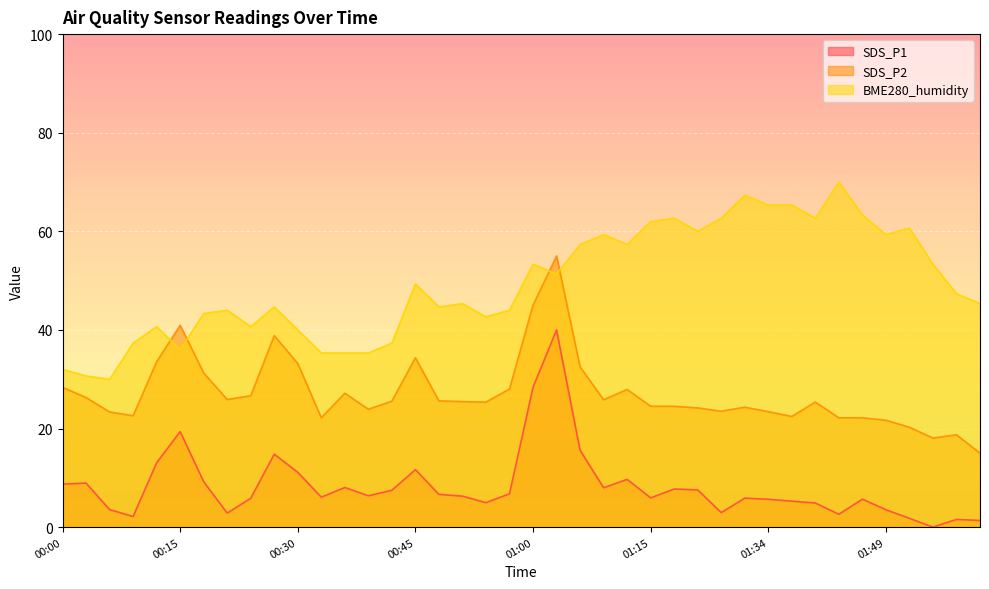

Reading left to right, list all the values displayed in this chart.

SDS_P1: 00:00=8.7	00:03=8.9	00:06=3.6	00:09=2.1	00:12=13.1	00:15=19.4	00:18=9.2	00:21=2.8	00:24=5.9	00:27=14.8	00:30=11.1	00:33=6.1	00:36=8.0	00:39=6.4	00:42=7.5	00:45=11.7	00:48=6.6	00:51=6.3	00:54=5.0	00:57=6.8	01:00=28.4	01:03=40.0	01:06=15.6	01:09=8.0	01:12=9.7	01:15=5.9	01:19=7.7	01:22=7.6	01:25=2.9	01:28=5.9	01:34=5.7	01:37=5.3	01:40=4.9	01:43=2.6	01:46=5.7	01:49=3.5	01:52=1.8	01:55=0.0	01:59=1.6	02:02=1.4
SDS_P2: 00:00=28.3	00:03=26.3	00:06=23.4	00:09=22.6	00:12=33.5	00:15=40.9	00:18=31.3	00:21=25.9	00:24=26.6	00:27=38.8	00:30=33.2	00:33=22.2	00:36=27.2	00:39=23.9	00:42=25.6	00:45=34.4	00:48=25.6	00:51=25.5	00:54=25.4	00:57=28.0	01:00=45.0	01:03=55.0	01:06=32.5	01:09=25.8	01:12=27.9	01:15=24.5	01:19=24.5	01:22=24.2	01:25=23.5	01:28=24.3	01:34=23.4	01:37=22.4	01:40=25.4	01:43=22.2	01:46=22.2	01:49=21.7	01:52=20.3	01:55=18.1	01:59=18.7	02:02=15.0
BME280_humidity: 00:00=32.0	00:03=30.7	00:06=30.0	00:09=37.3	00:12=40.7	00:15=36.0	00:18=43.3	00:21=44.0	00:24=40.7	00:27=44.7	00:30=40.0	00:33=35.3	00:36=35.3	00:39=35.3	00:42=37.3	00:45=49.3	00:48=44.7	00:51=45.3	00:54=42.7	00:57=44.0	01:00=53.3	01:03=51.3	01:06=57.3	01:09=59.3	01:12=57.3	01:15=62.0	01:19=62.7	01:22=60.0	01:25=62.7	01:28=67.3	01:34=65.3	01:37=65.3	01:40=62.7	01:43=70.0	01:46=63.3	01:49=59.3	01:52=60.7	01:55=53.3	01:59=47.3	02:02=45.3